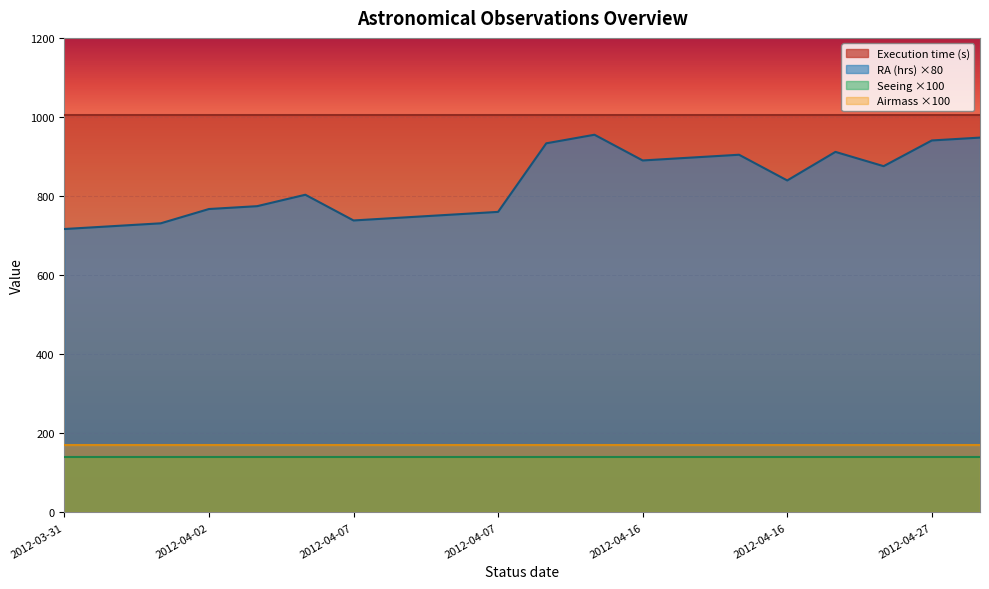

Which series has the largest total across all categories?

Execution time (s)